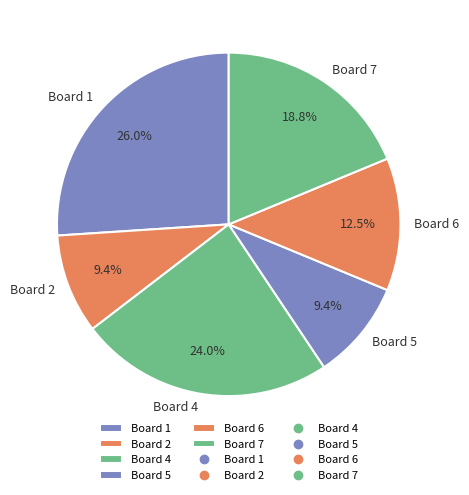

To the nearest percent, what is the difference between the largest and smallest slice percentages?

17%